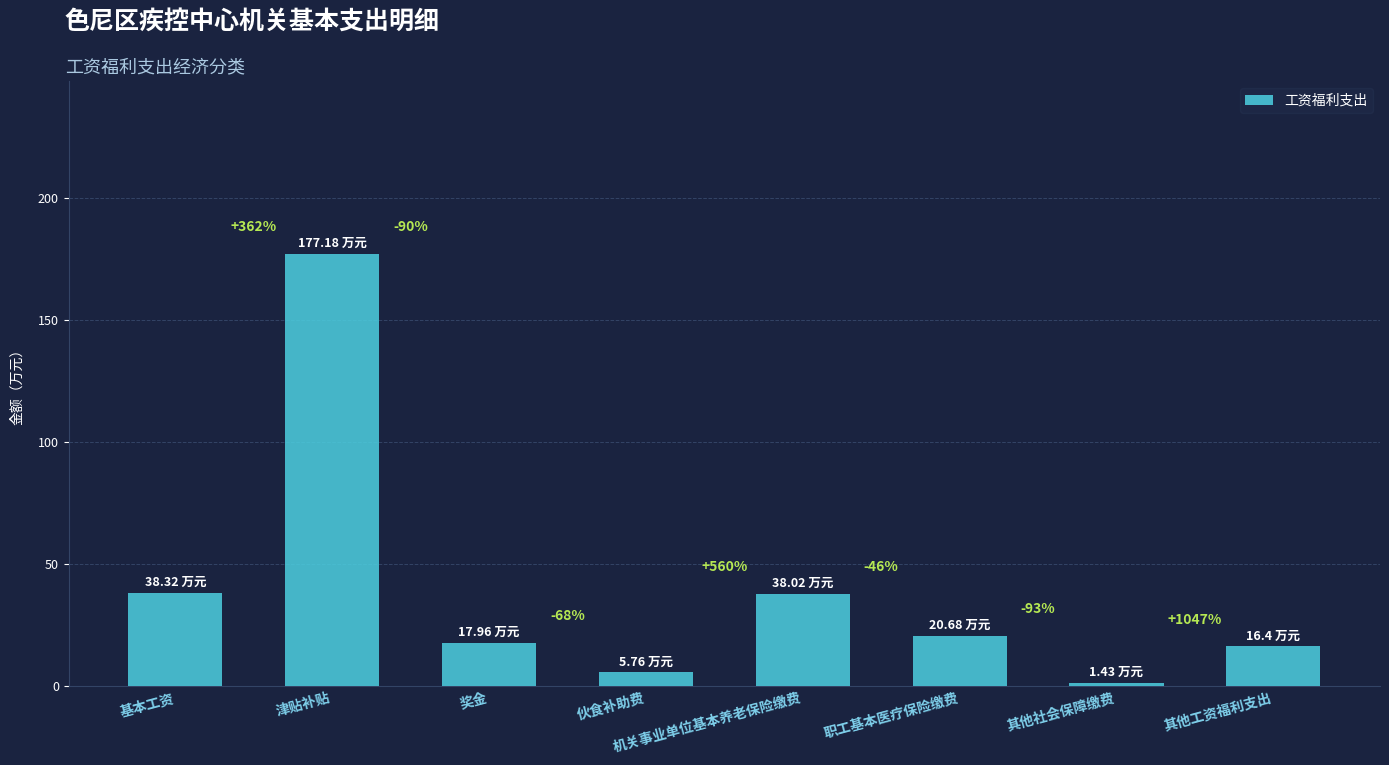

Does the chart contain any negative values?

No